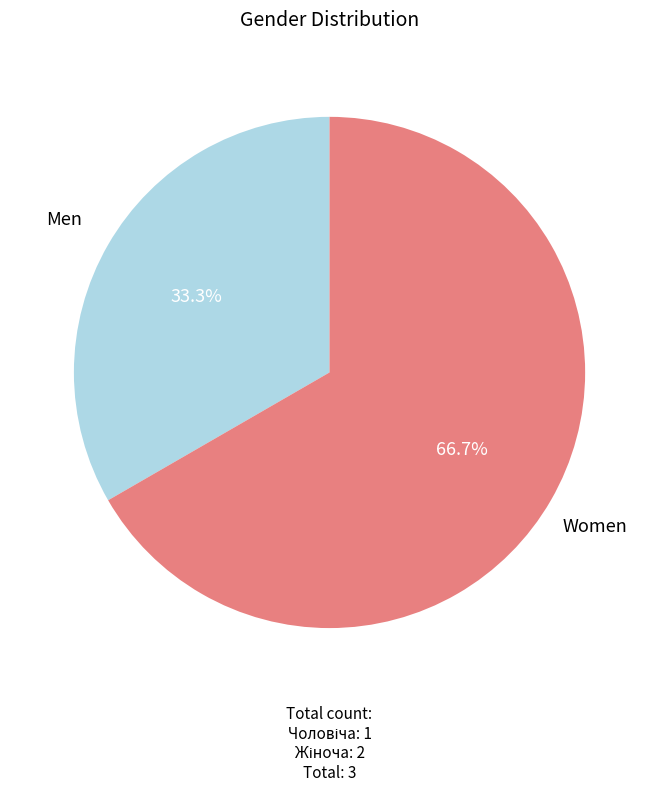

Which slice is the smallest?

Men